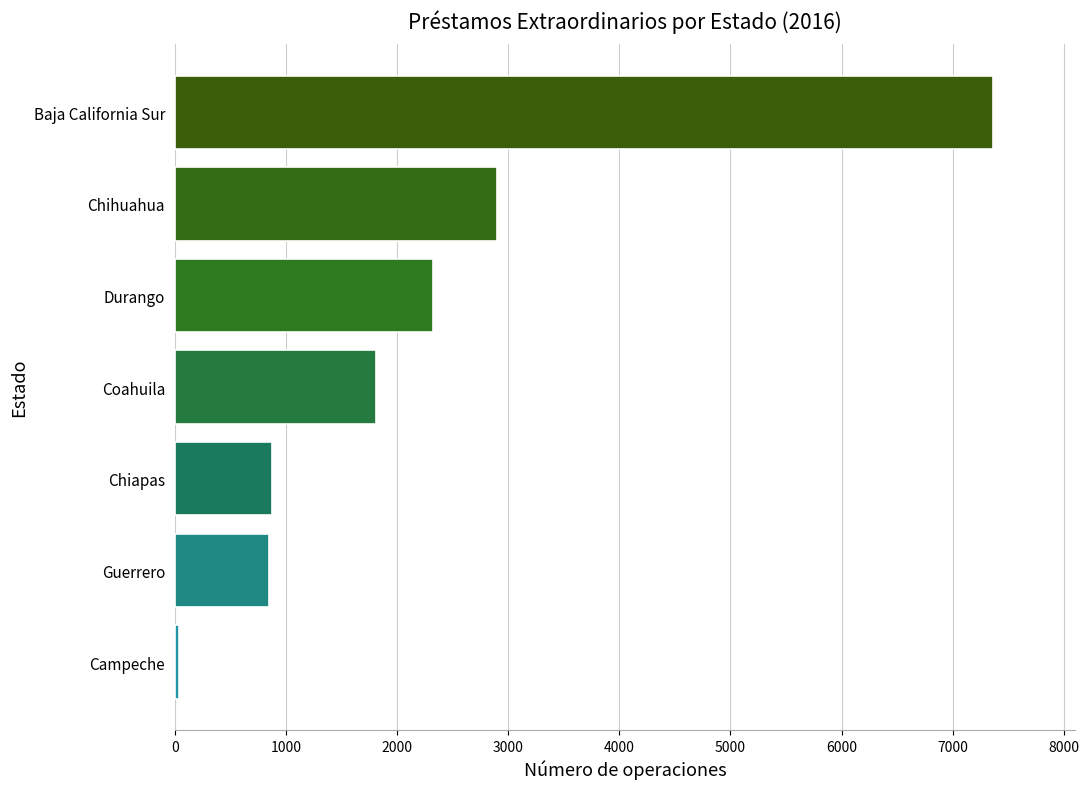

What is the difference between the second highest and minimum values?

2864